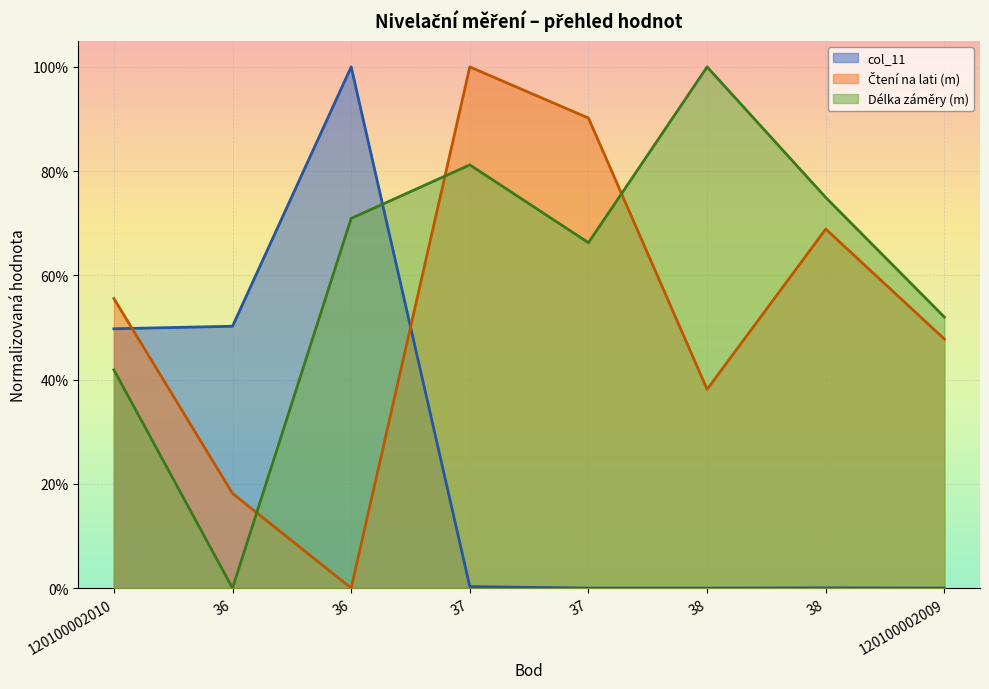

Which category has the highest value across all series?

36